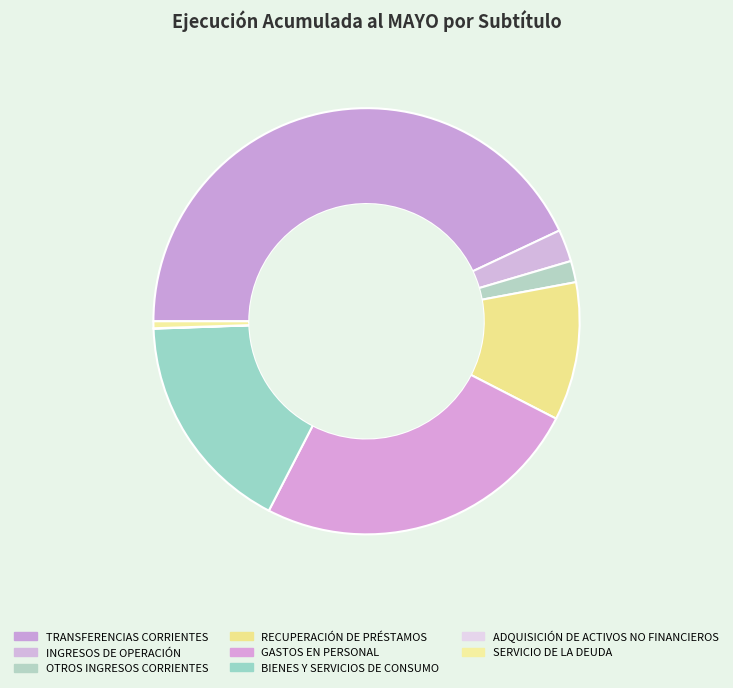

Which has a higher value, SERVICIO DE LA DEUDA or GASTOS EN PERSONAL?

GASTOS EN PERSONAL